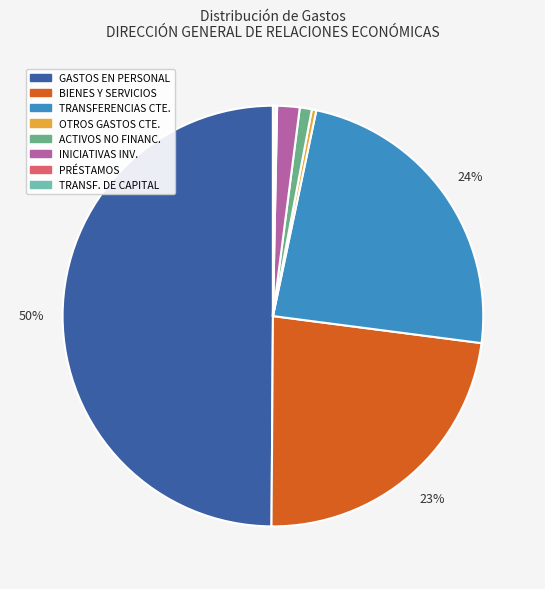

To the nearest percent, what is the difference between the largest and smallest slice percentages?

50%